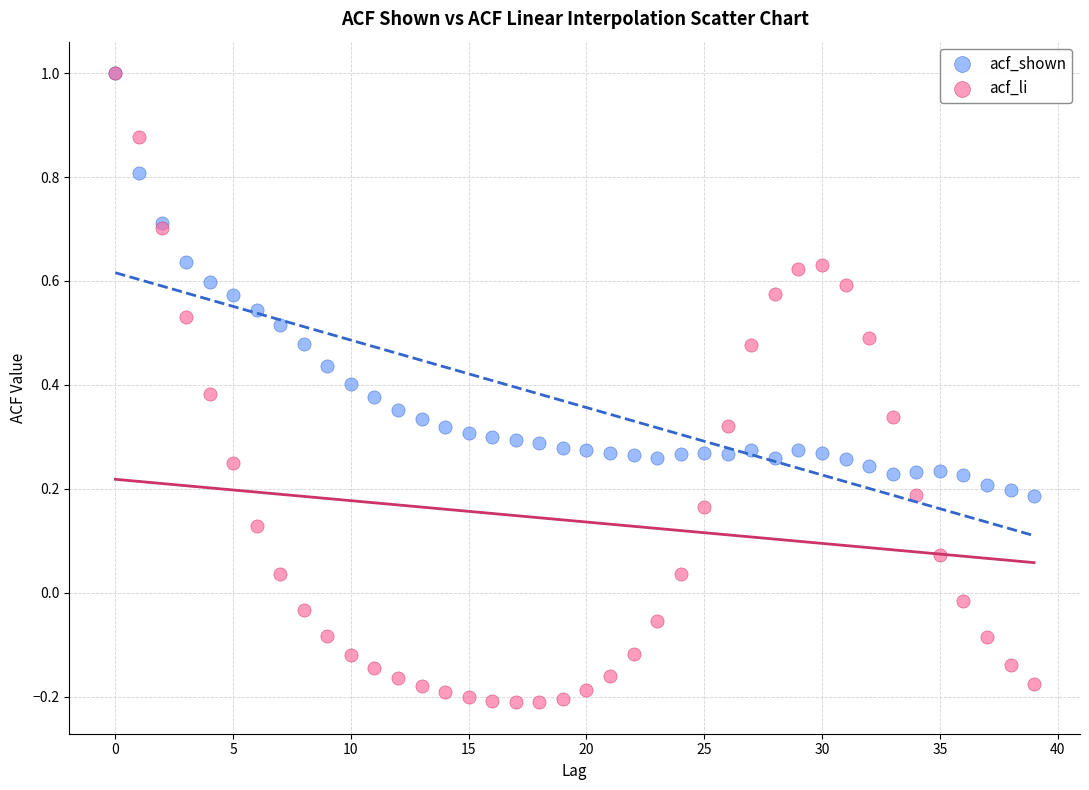

What are all the series names shown in the legend?

acf_shown, acf_li